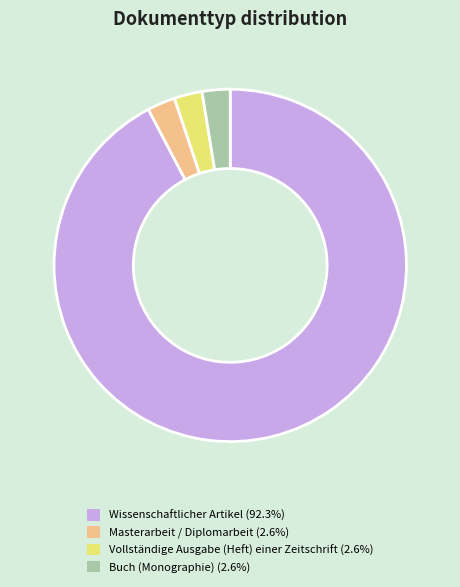

Is the sum of Wissenschaftlicher Artikel (92.3%) and Buch (Monographie) (2.6%) greater than half?

Yes